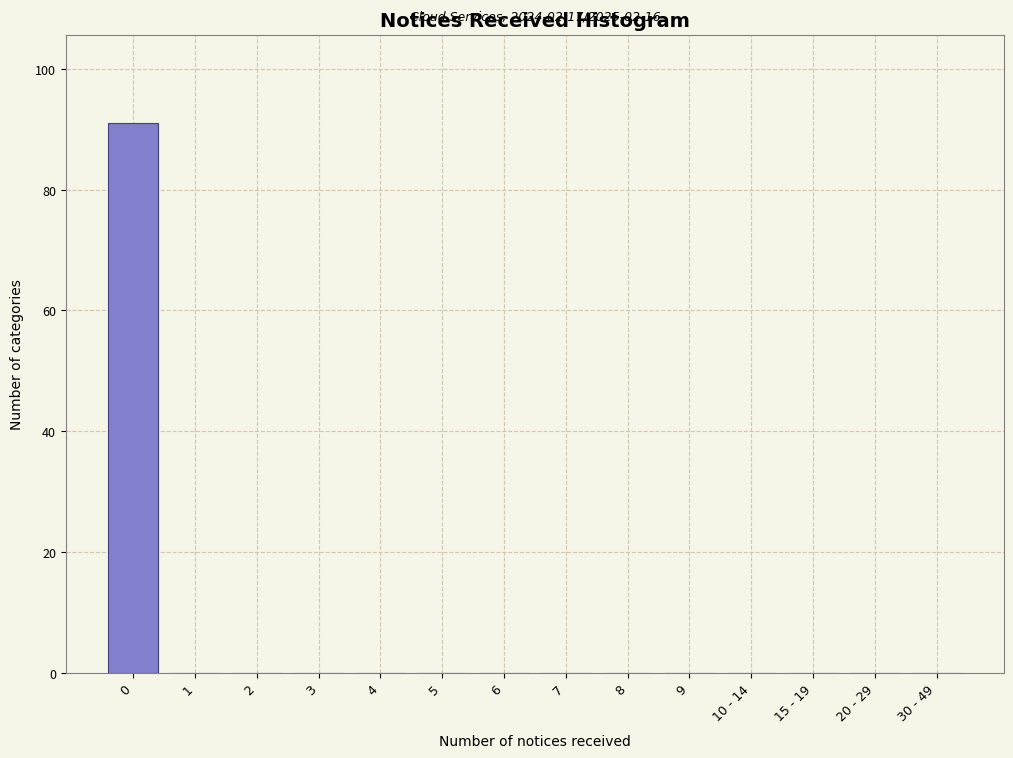

Reading right to left, what are all the values shown in this chart?

30 - 49=0	20 - 29=0	15 - 19=0	10 - 14=0	9=0	8=0	7=0	6=0	5=0	4=0	3=0	2=0	1=0	0=91